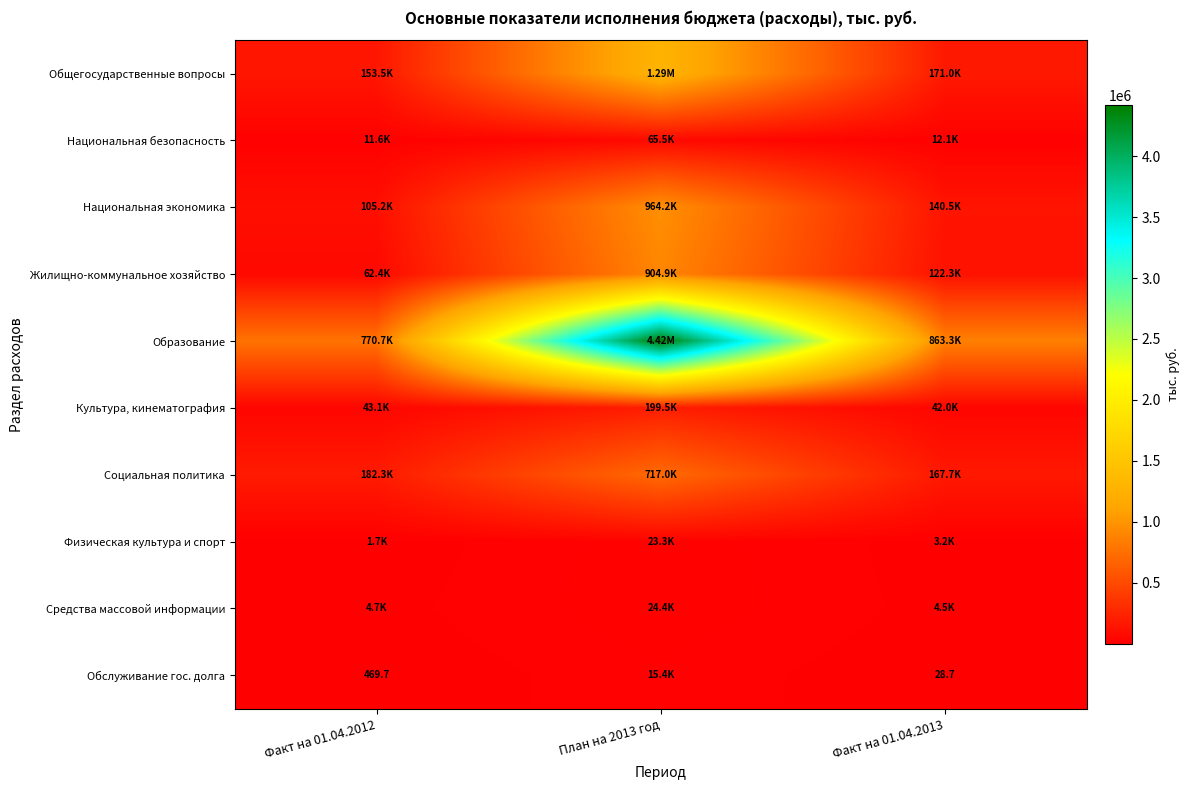

Is the value of Социальная политика at Факт на 01.04.2012 greater than the value of Обслуживание гос. долга at Факт на 01.04.2013?

Yes